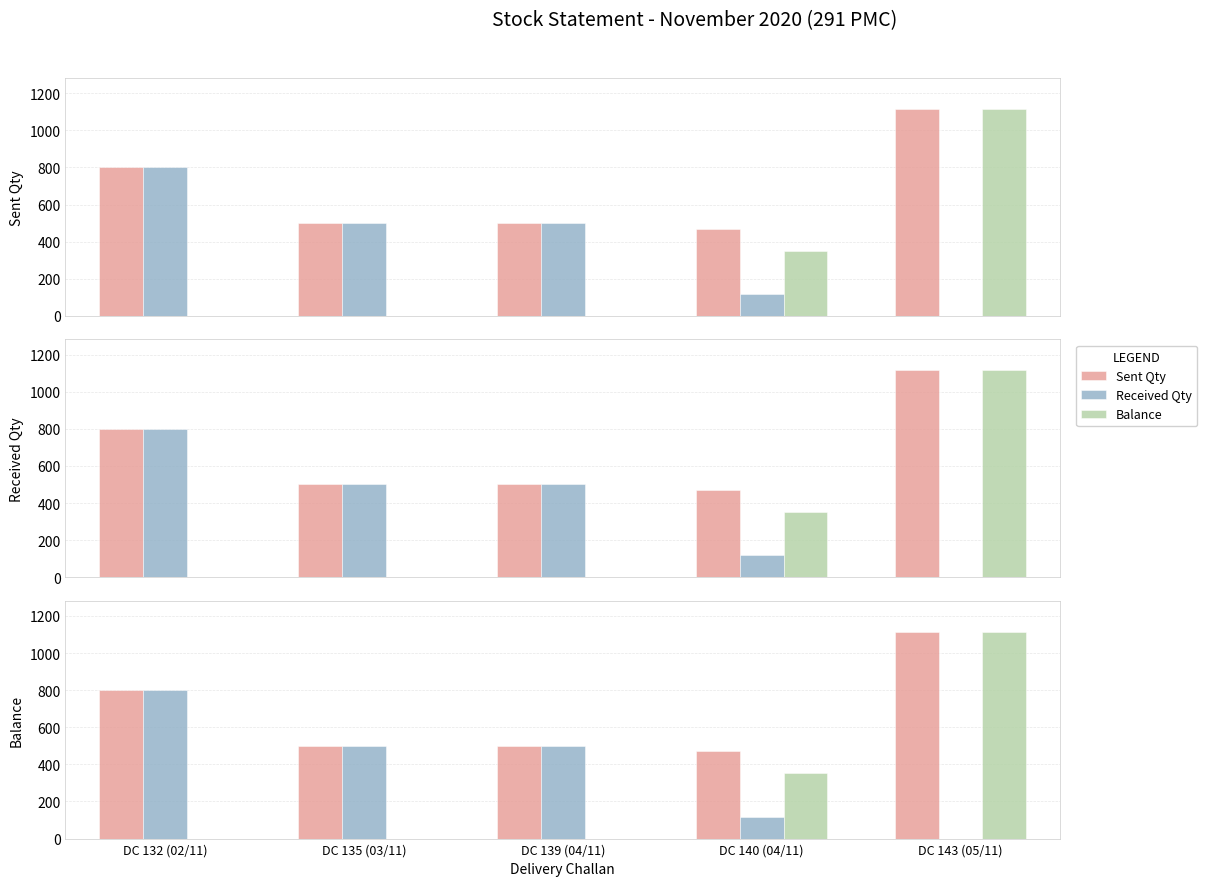

At which category is the sum across all series the highest?

DC 143 (05/11)